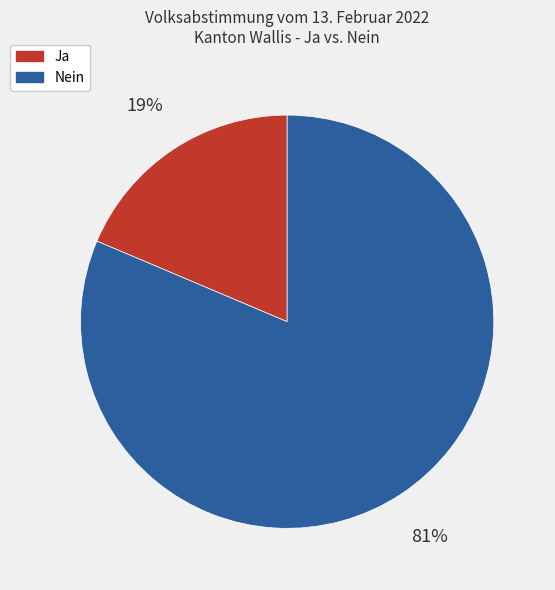

Which category has the biggest portion of the pie?

Nein